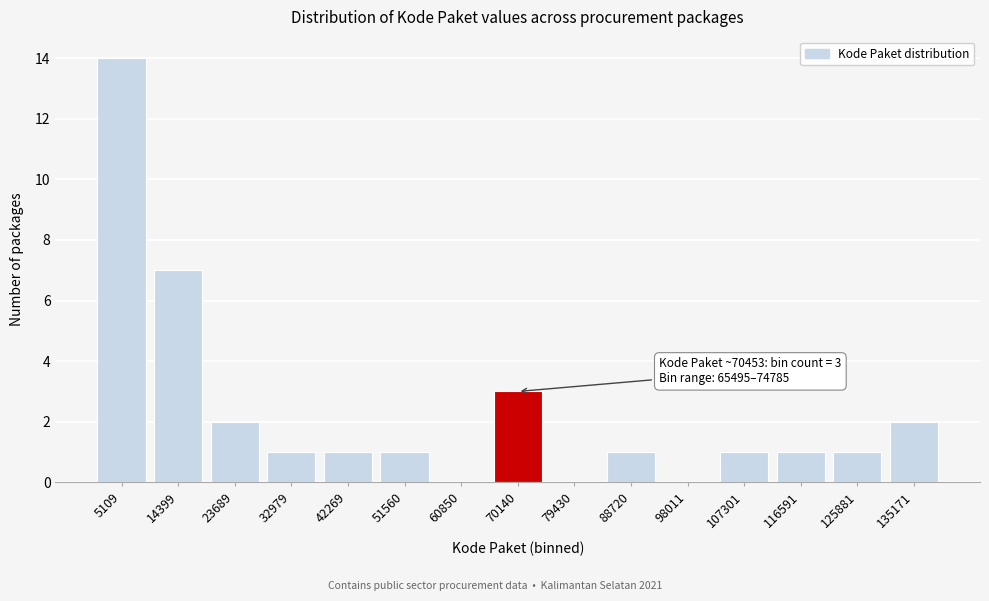

Reading left to right, what are all the values shown in this chart?

5109=14	14399=7	23689=2	32979=1	42269=1	51560=1	60850=0	70140=3	79430=0	88720=1	98011=0	107301=1	116591=1	125881=1	135171=2